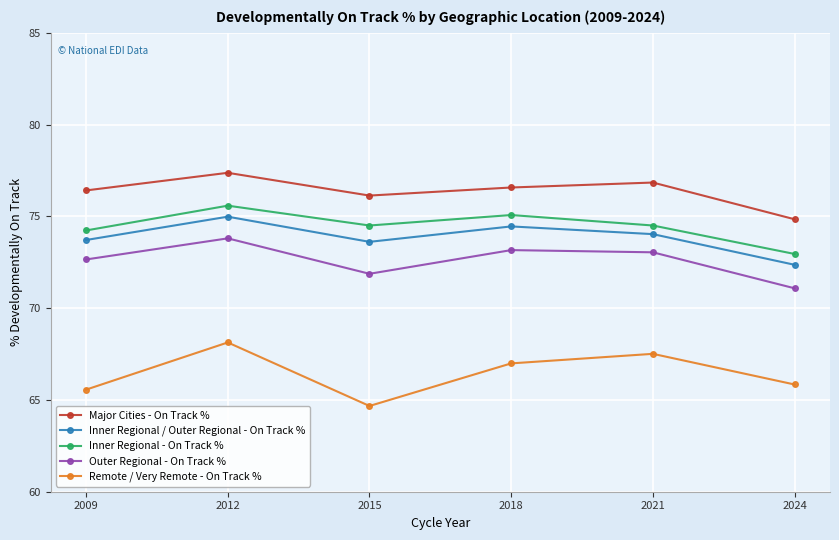

What is the difference between the second highest and second lowest values in the Inner Regional - On Track % series?

0.8